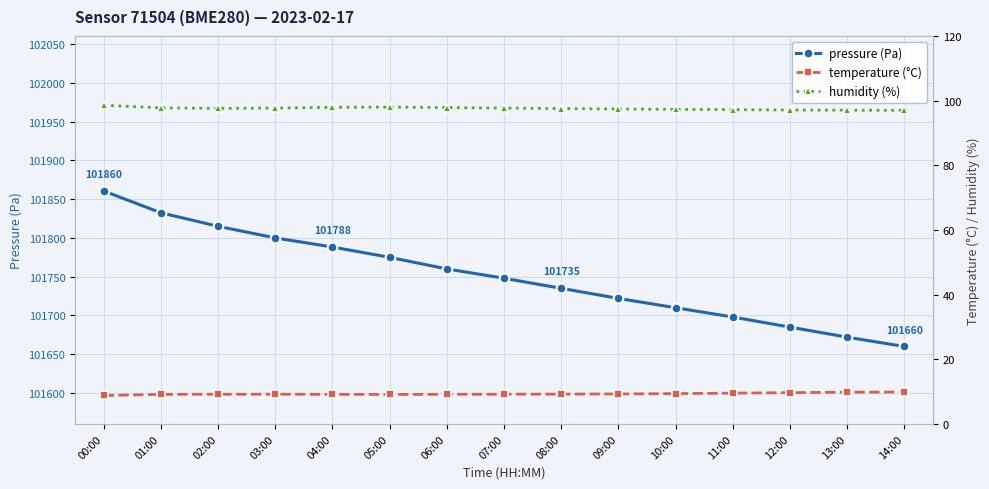

How many interior local valleys does the humidity (%) series have?

1